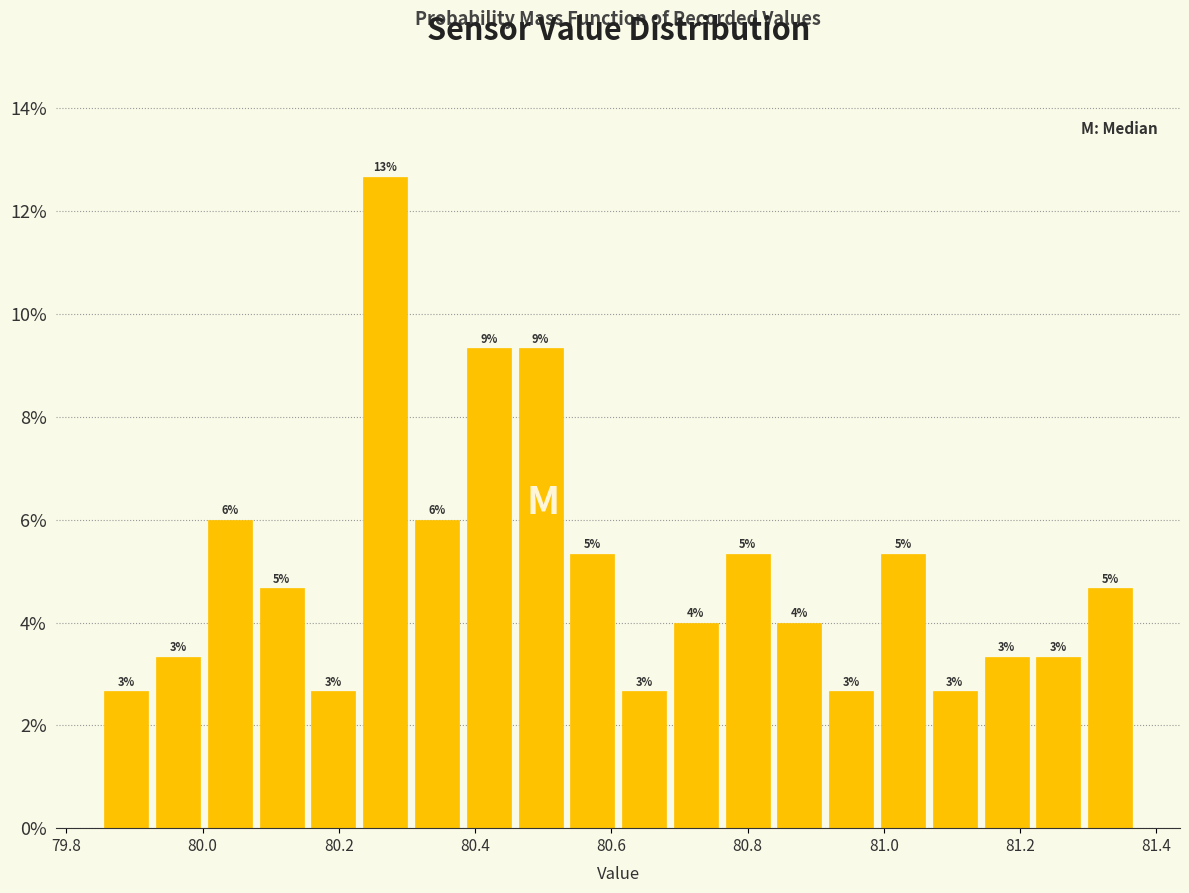

Read against the x-axis, roughly where is the centre of the tallest bar?

80.26